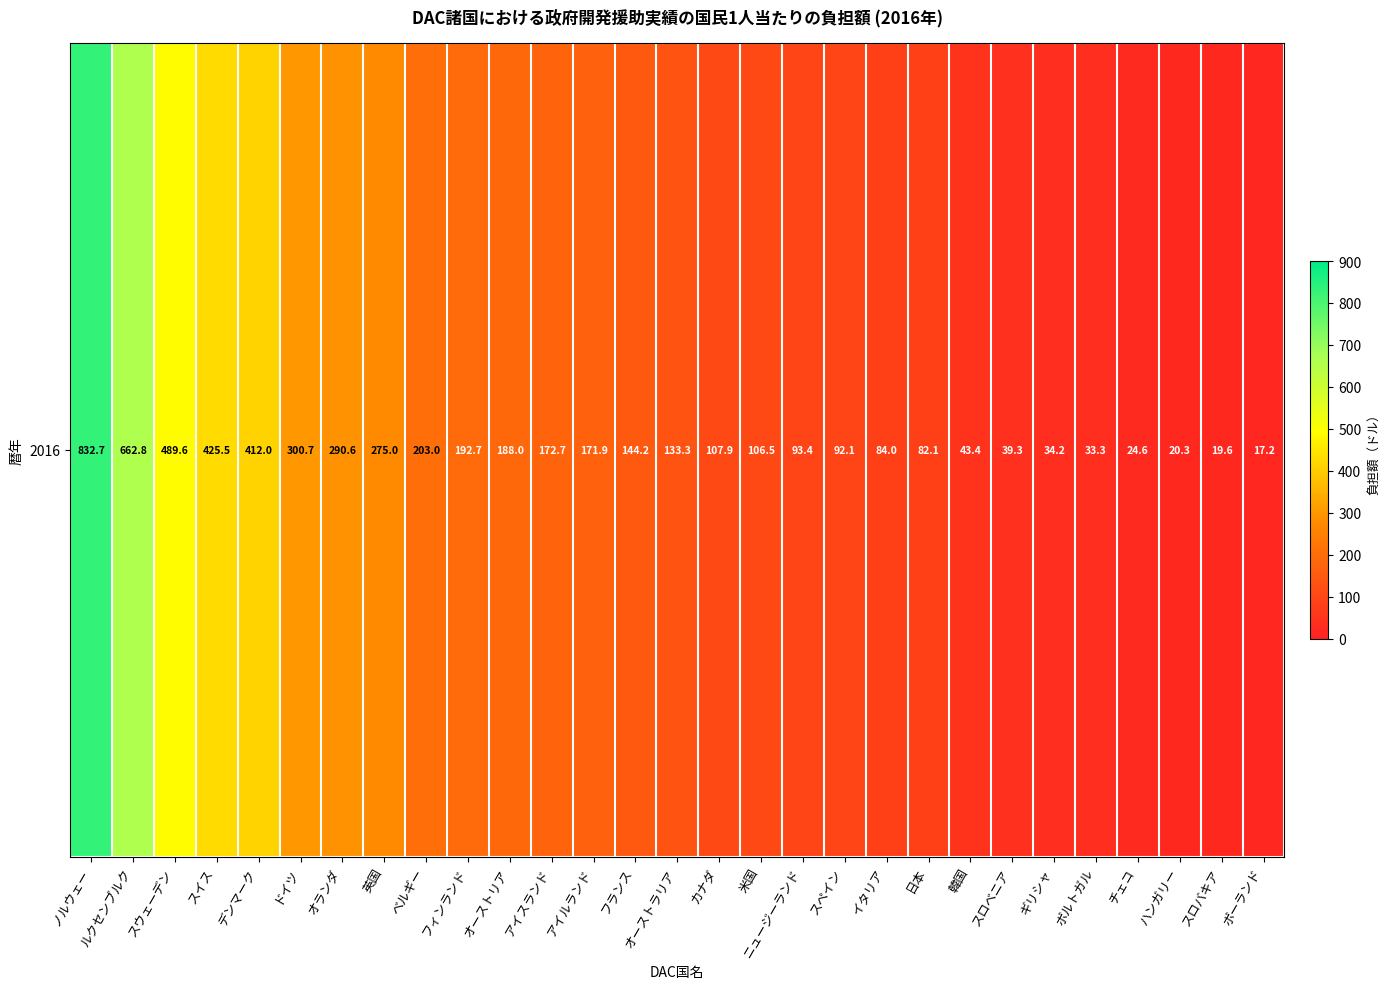

Count the number of data series in this chart.

1